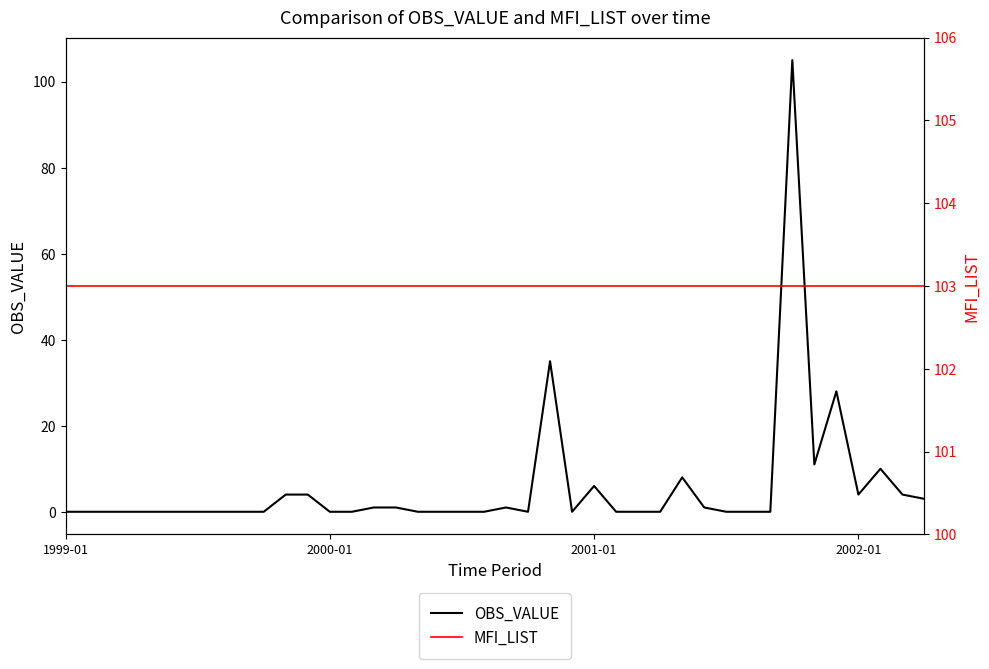

Reading left to right, transcribe all the data shown in this chart.

OBS_VALUE: 0	0	0	0	0	0	0	0	0	0	4	4	0	0	1	1	0	0	0	0	1	0	35	0	6	0	0	0	8	1	0	0	0	105	11	28	4	10	4	3
MFI_LIST: 103	103	103	103	103	103	103	103	103	103	103	103	103	103	103	103	103	103	103	103	103	103	103	103	103	103	103	103	103	103	103	103	103	103	103	103	103	103	103	103